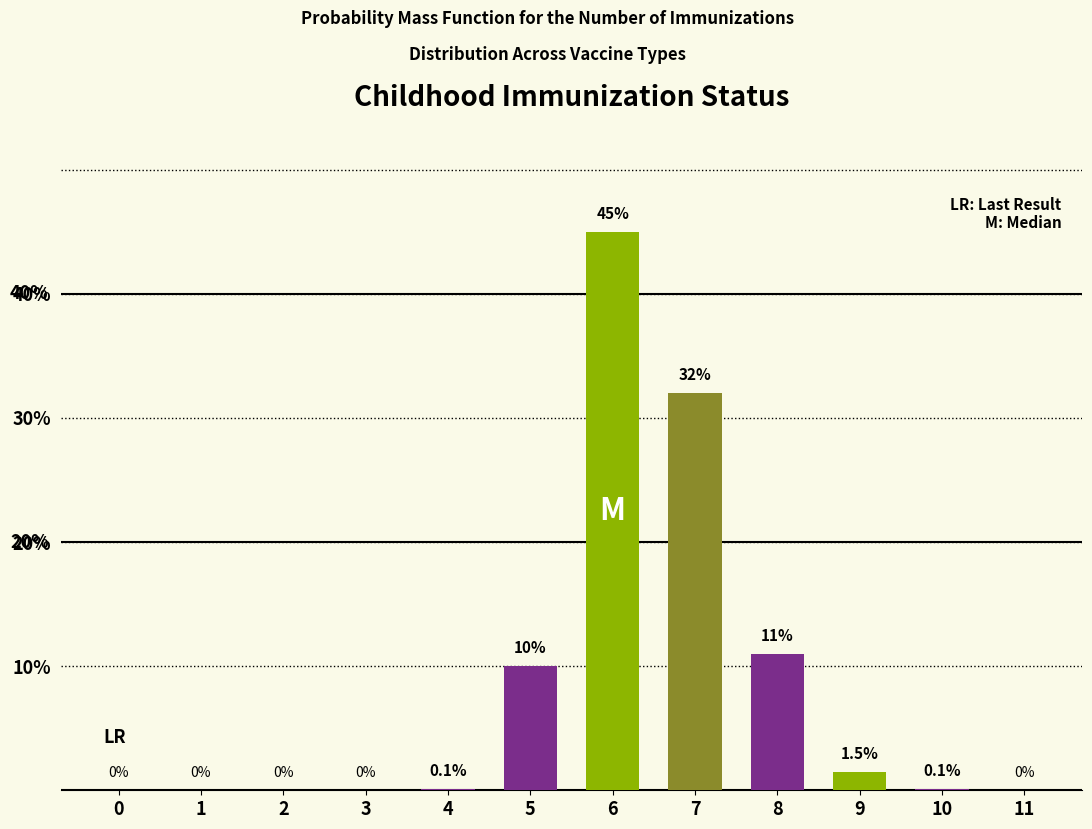

Reading right to left, list all the values displayed in this chart.

11=0.0	10=0.1	9=1.5	8=11.0	7=32.0	6=45.0	5=10.0	4=0.1	3=0.0	2=0.0	1=0.0	0=0.0